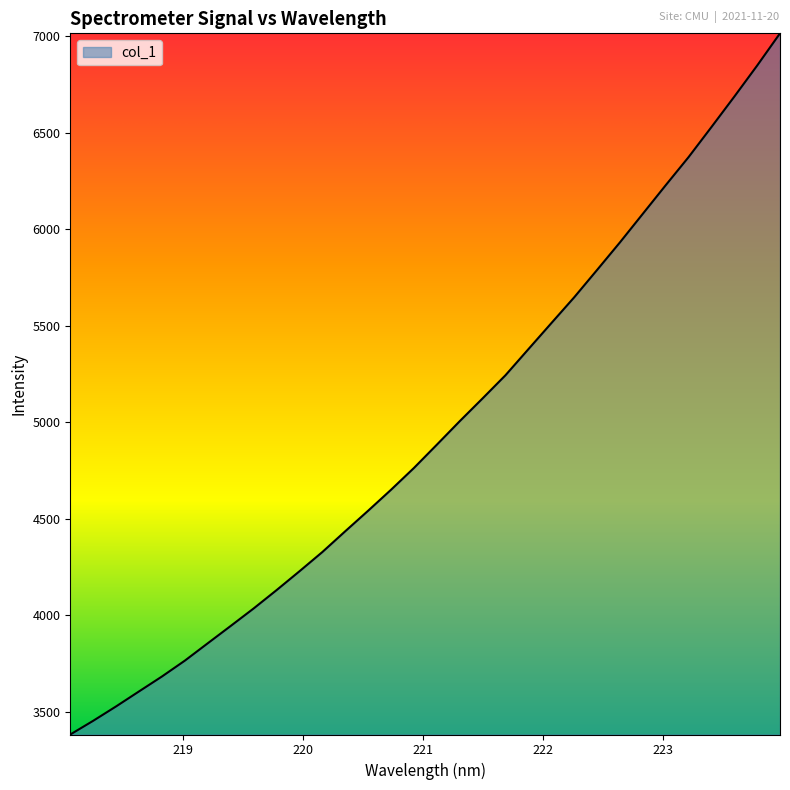

What is the minimum value shown in the chart?

3383.4